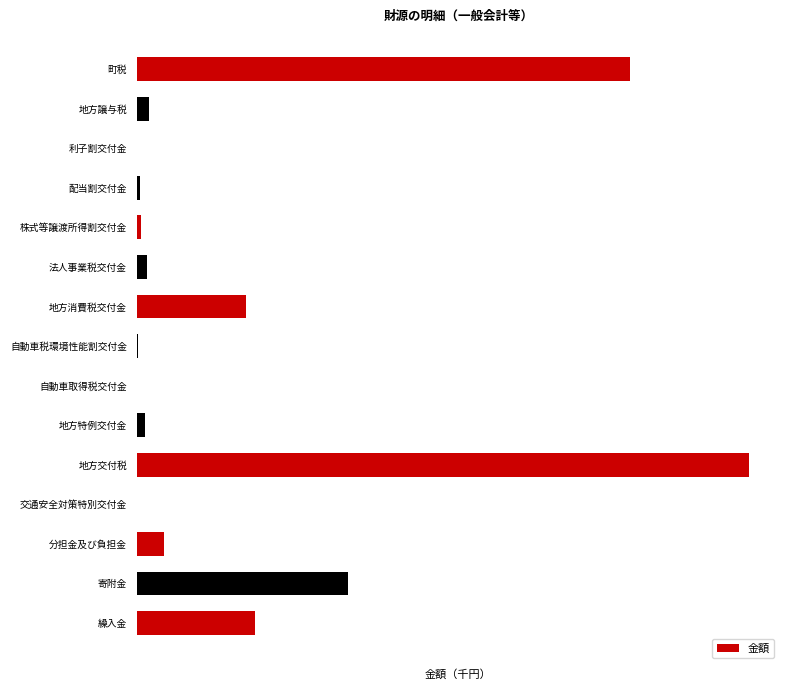

List the labels in order of value, largest first.

地方交付税, 町税, 寄附金, 繰入金, 地方消費税交付金, 分担金及び負担金, 地方譲与税, 法人事業税交付金, 地方特例交付金, 株式等譲渡所得割交付金, 配当割交付金, 自動車税環境性能割交付金, 交通安全対策特別交付金, 利子割交付金, 自動車取得税交付金